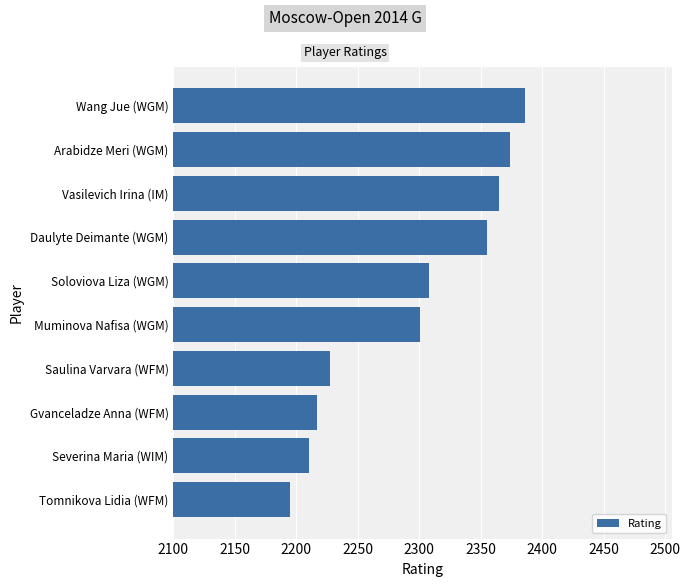

What is the smallest value displayed?

2195